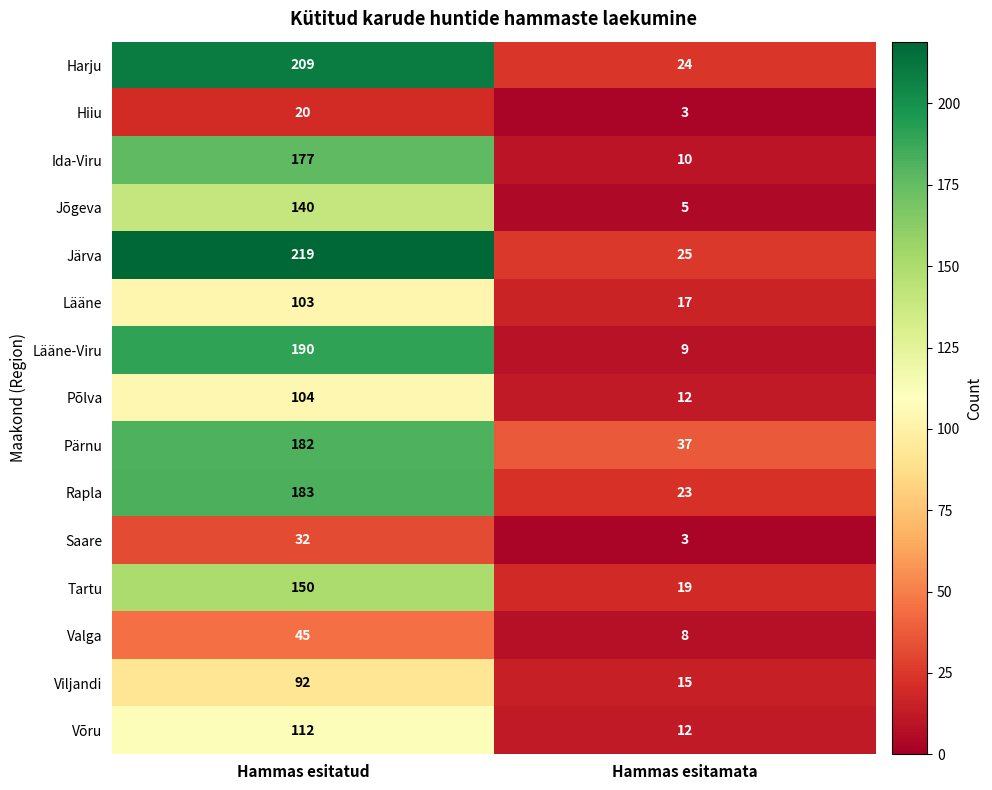

Rank the series by their maximum value, from highest to lowest.

Järva, Harju, Lääne-Viru, Rapla, Pärnu, Ida-Viru, Tartu, Jõgeva, Võru, Põlva, Lääne, Viljandi, Valga, Saare, Hiiu